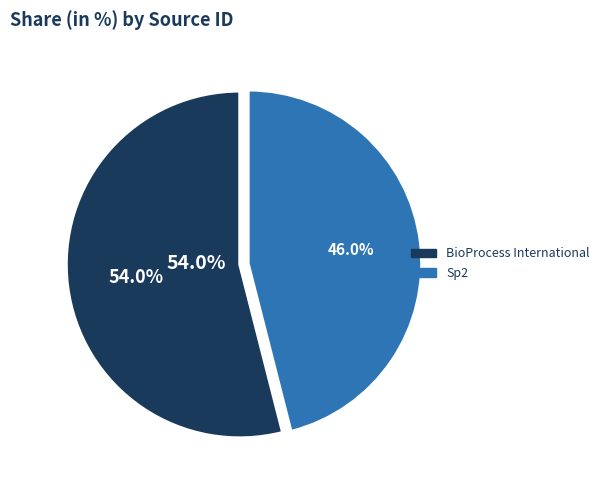

Which category accounts for the majority?

BioProcess International